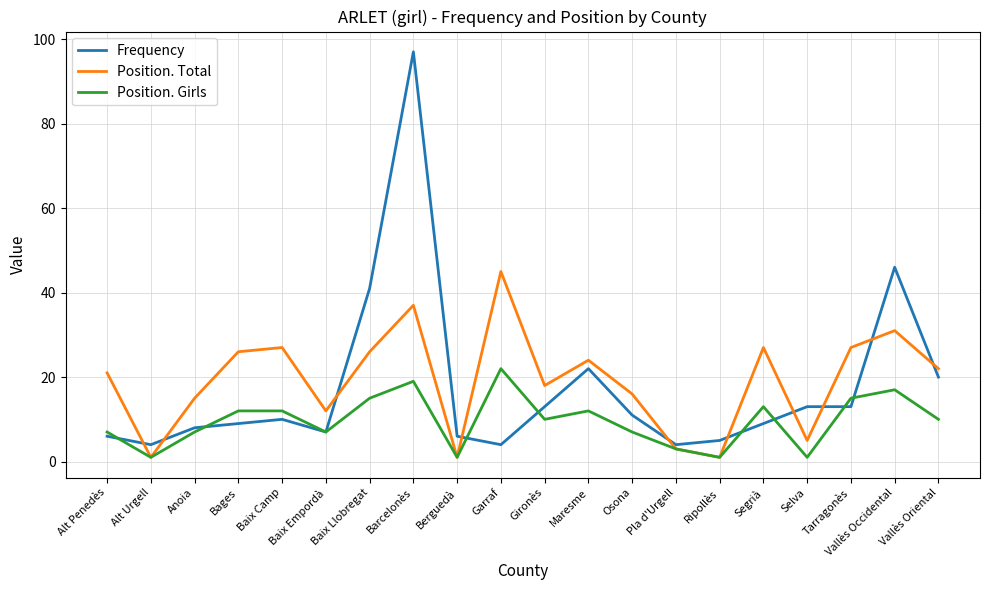

Does the chart display data point markers on the line(s)?

No